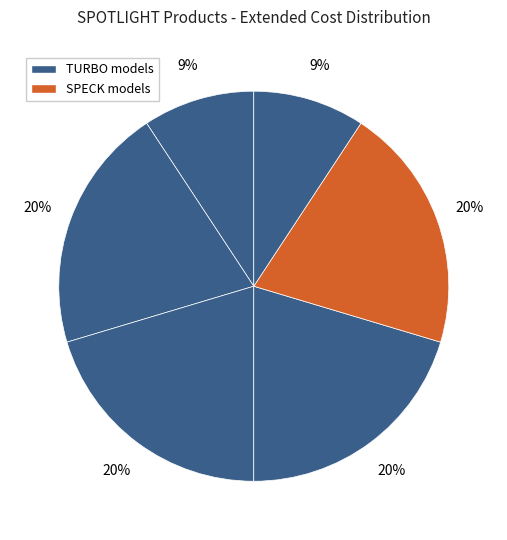

How many segments does this pie chart have?

6